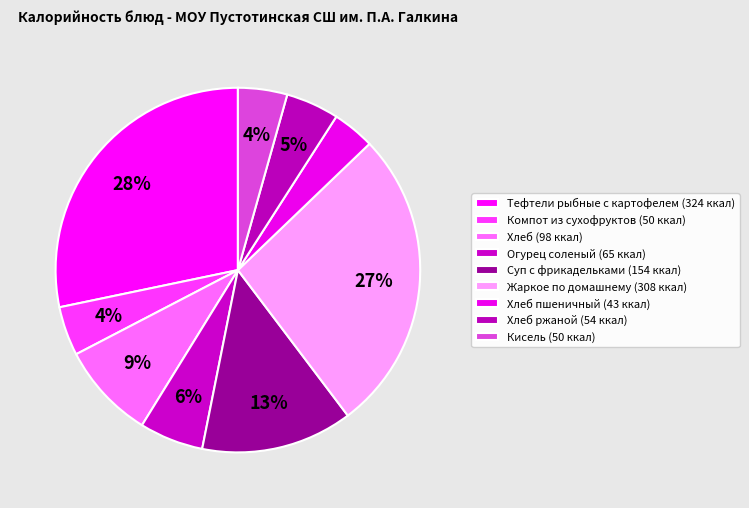

How many slices are in this pie chart?

9